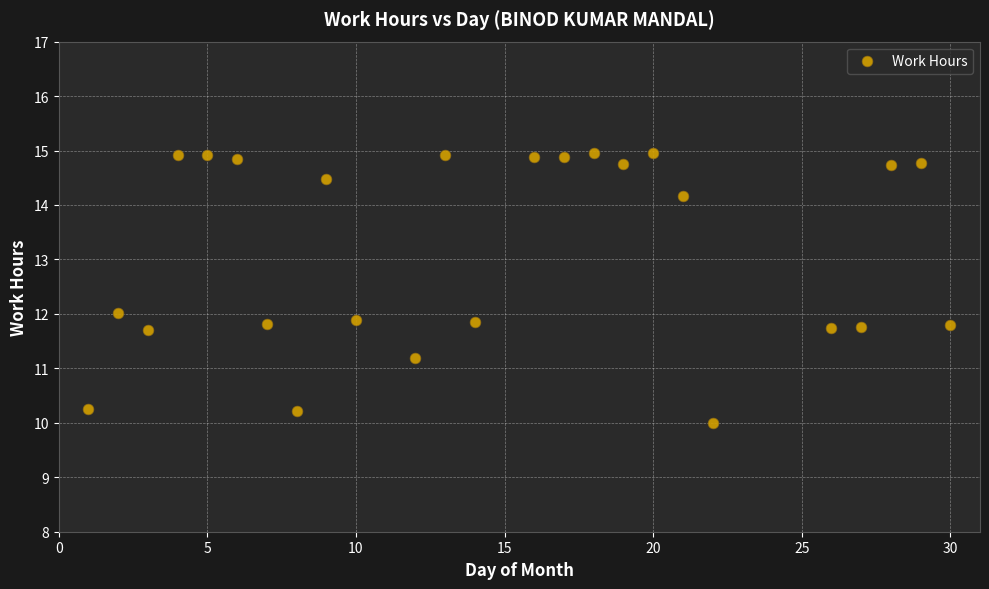

What is the range of Y values (max minus min)?

5.0